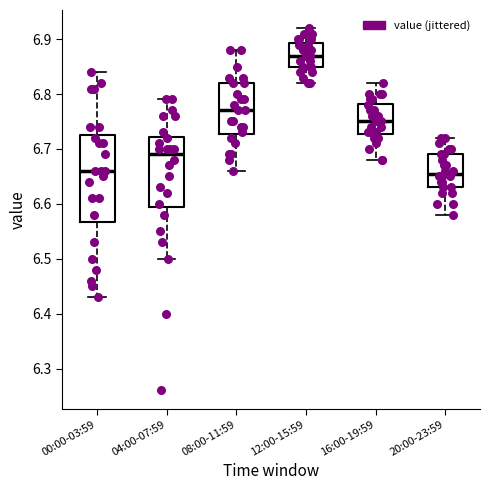

Where does the upper whisker of the box for 04:00-07:59 end on the y-axis? The values are not printed on the chart, so give them approximately, as read against the axis.

6.79